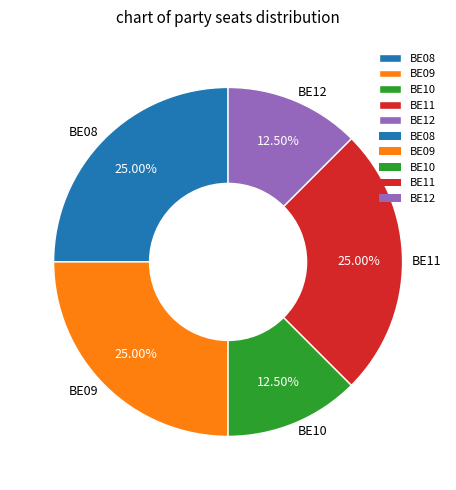

To the nearest percent, what portion does BE09 represent?

25%